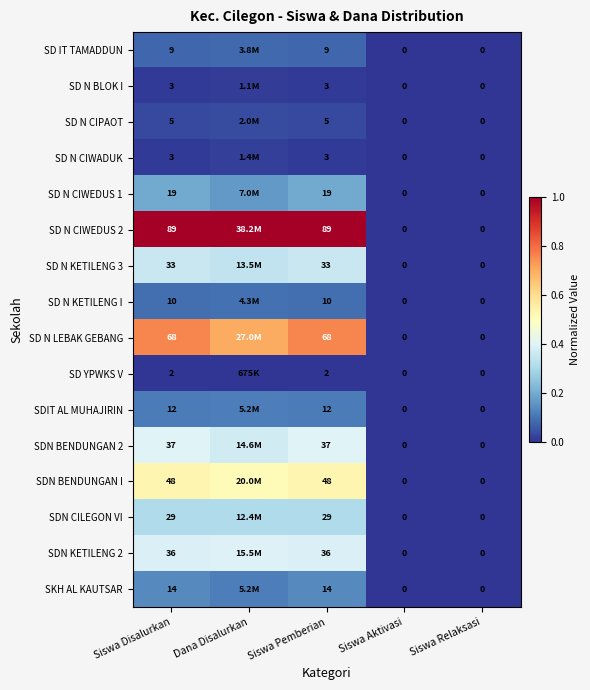

Is it true that SD N LEBAK GEBANG equals 0.7 at Dana Disalurkan?

True